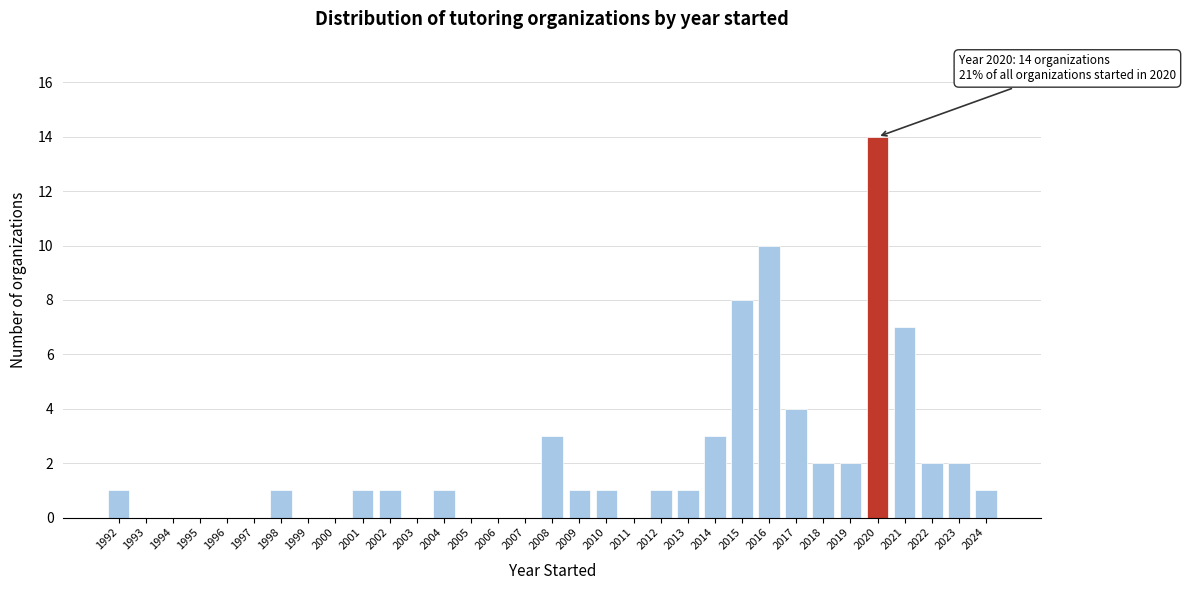

The chart shows a value of 7 at 2021. True or false?

True